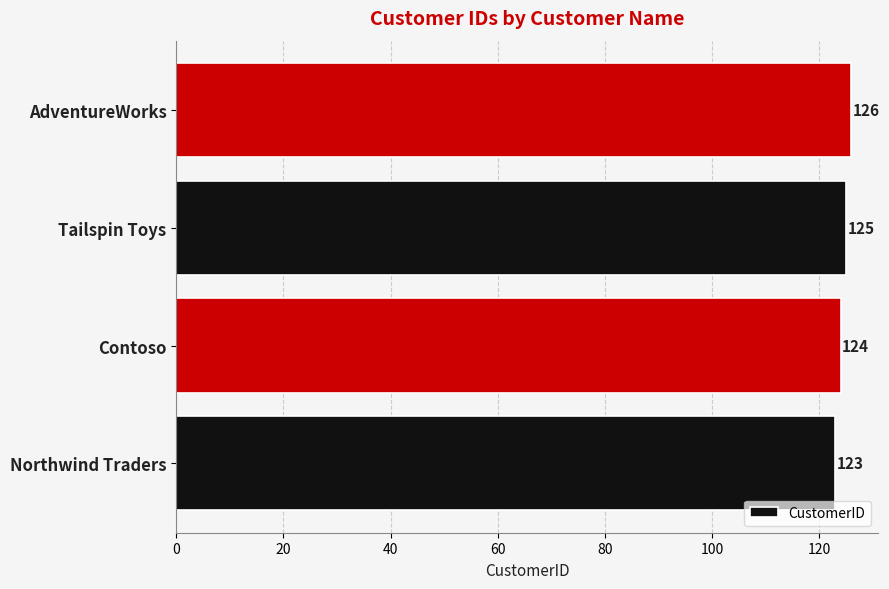

How many bars are there in total?

4